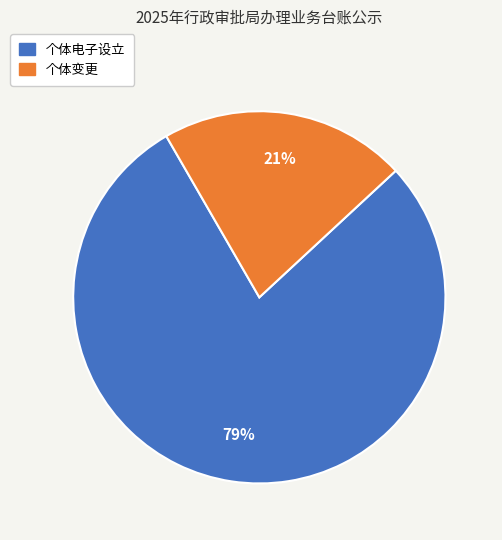

Which has a higher value, 个体变更 or 个体电子设立?

个体电子设立